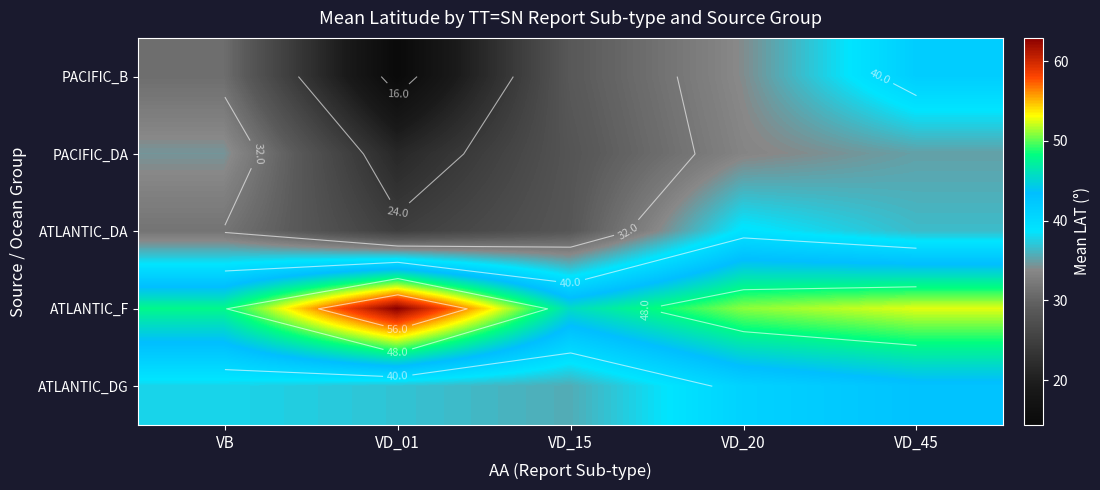

What is the sum of all ATLANTIC_DA values?

160.6